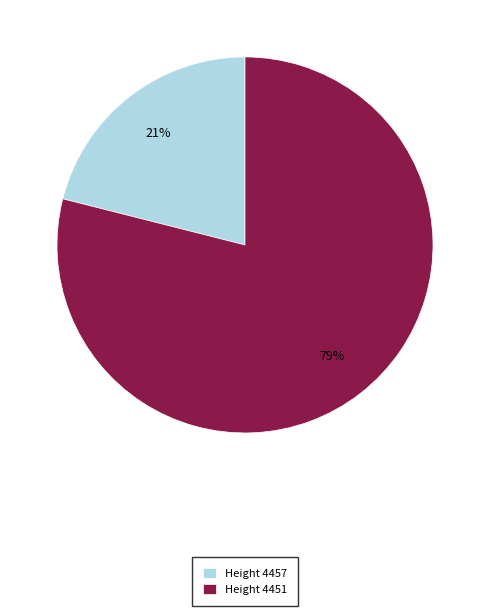

True or false: Height 4451 accounts for 88% of the total.

False